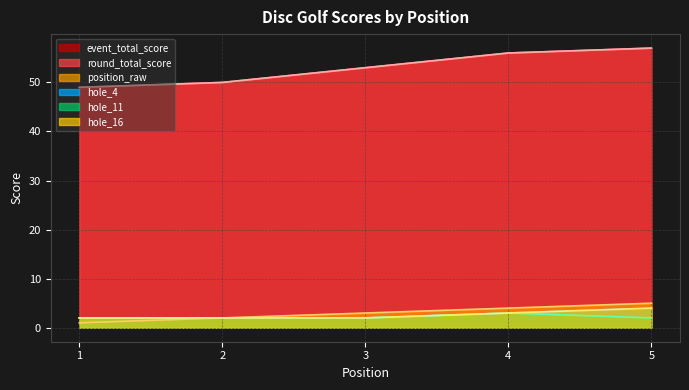

Reading right to left, extract all data points from this chart.

event_total_score: 57	56	53	50	49
round_total_score: 57	56	53	50	49
position_raw: 5	4	3	2	1
hole_4: 4	3	2	2	2
hole_11: 2	3	2	2	2
hole_16: 4	3	2	2	2